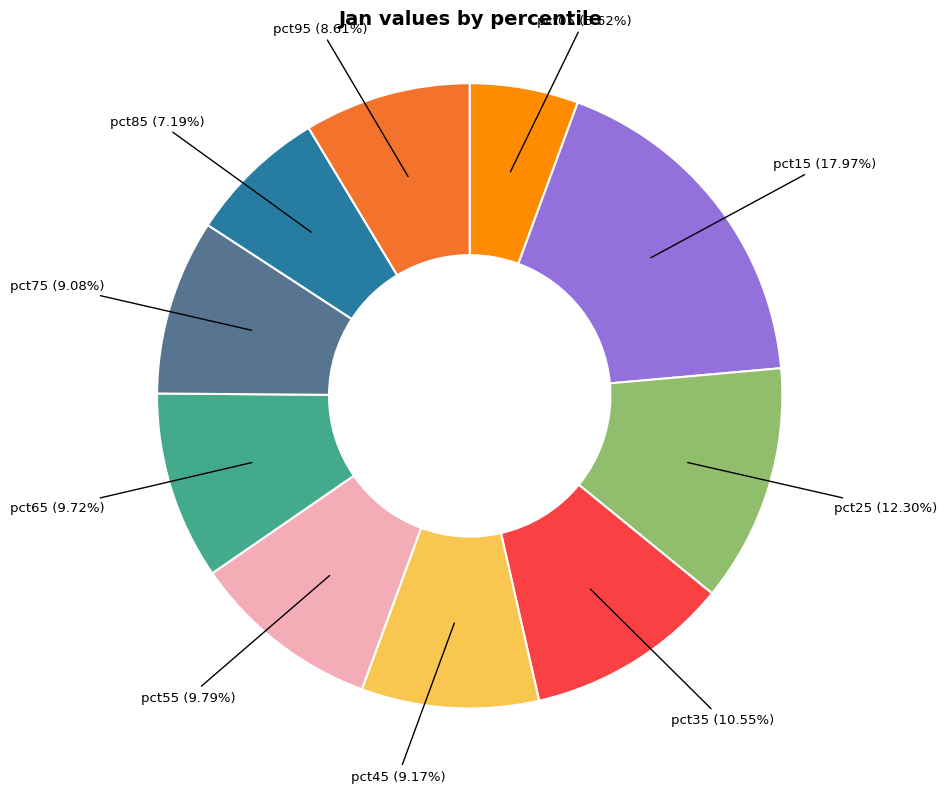

Does any single category account for the majority?

No